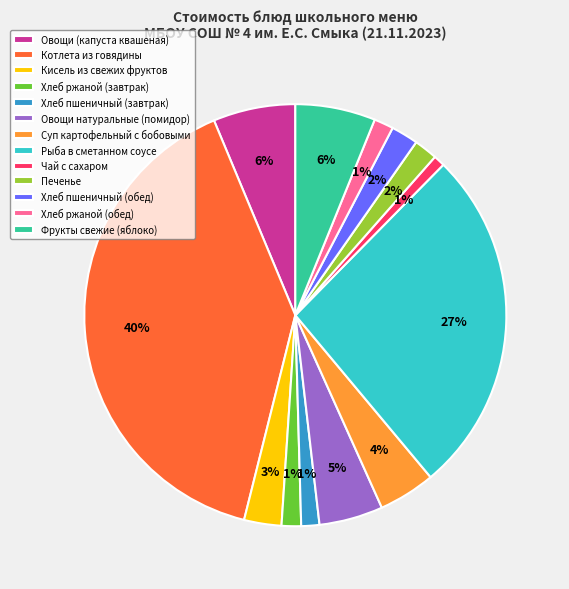

Combined, do Хлеб ржаной (обед) and Хлеб пшеничный (завтрак) account for over 50%?

No